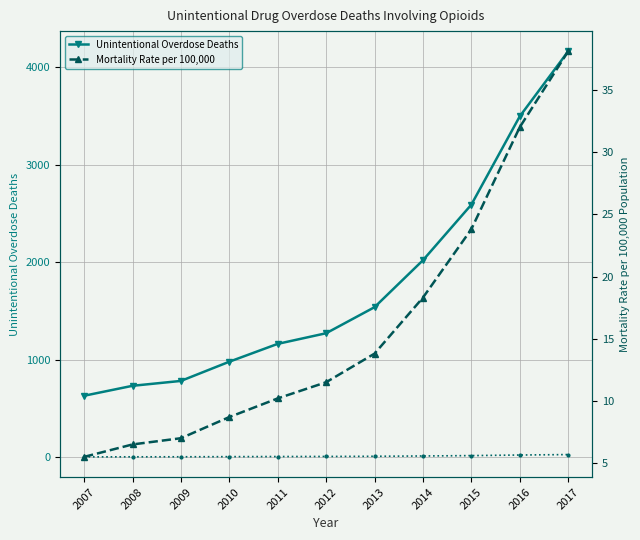

Reading left to right, extract all data points from this chart.

Unintentional Overdose Deaths: 631.0	733.0	783.0	980.0	1163.0	1272.0	1539.0	2020.0	2590.0	3495.0	4162.0
Scaled Trend: 4.2	4.9	5.2	6.5	7.8	8.5	10.3	13.5	17.3	23.3	27.7
Mortality Rate per 100,000: 5.5	6.5	7.0	8.7	10.2	11.5	13.8	18.3	23.8	32.0	38.1